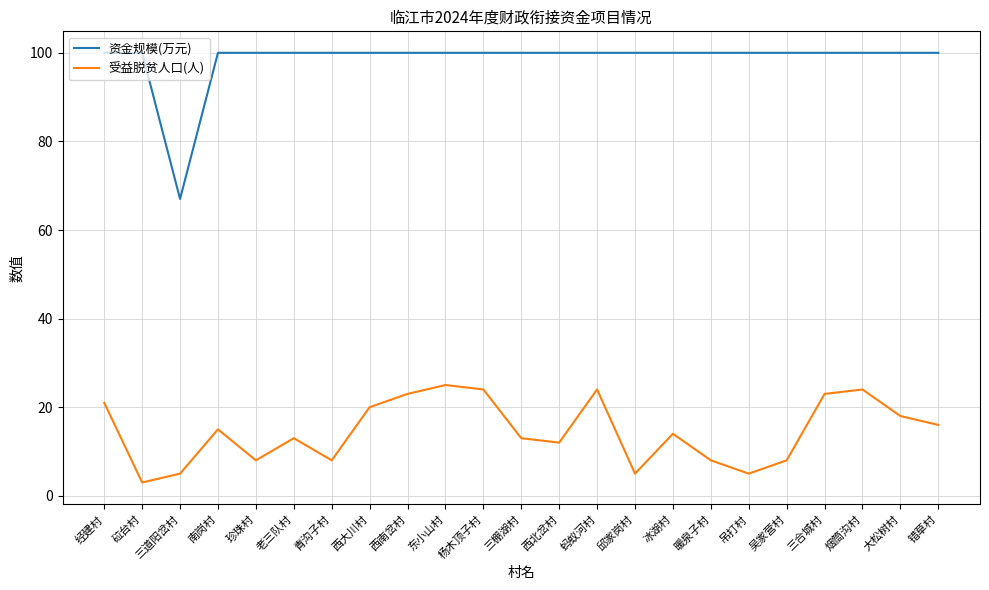

What position from the right is 青沟子村?

17